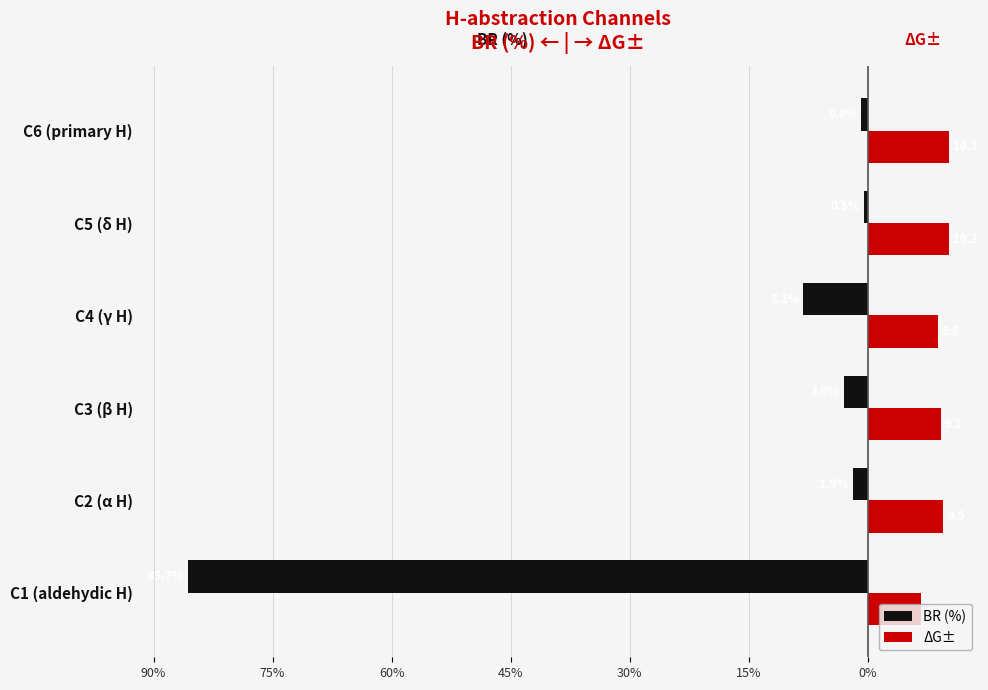

What are all the series names shown in the legend?

BR (%), ΔG±